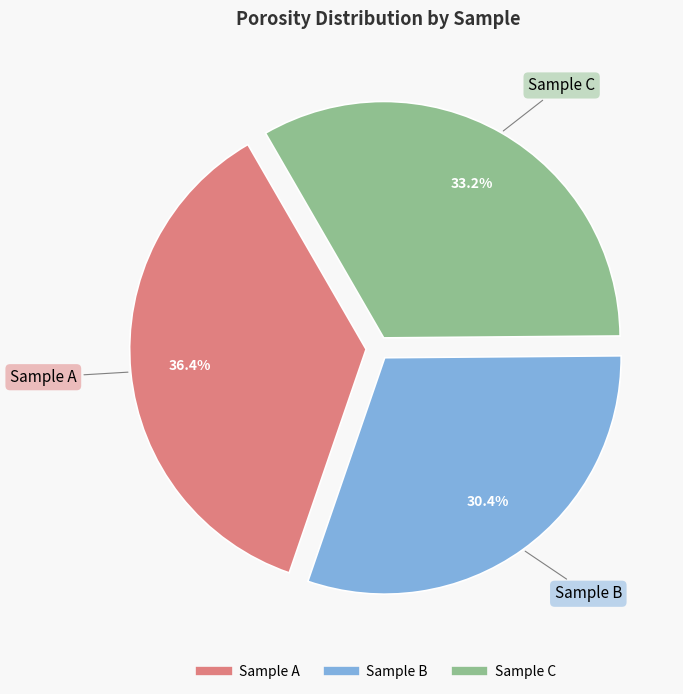

Which has a higher value, Sample B or Sample C?

Sample C